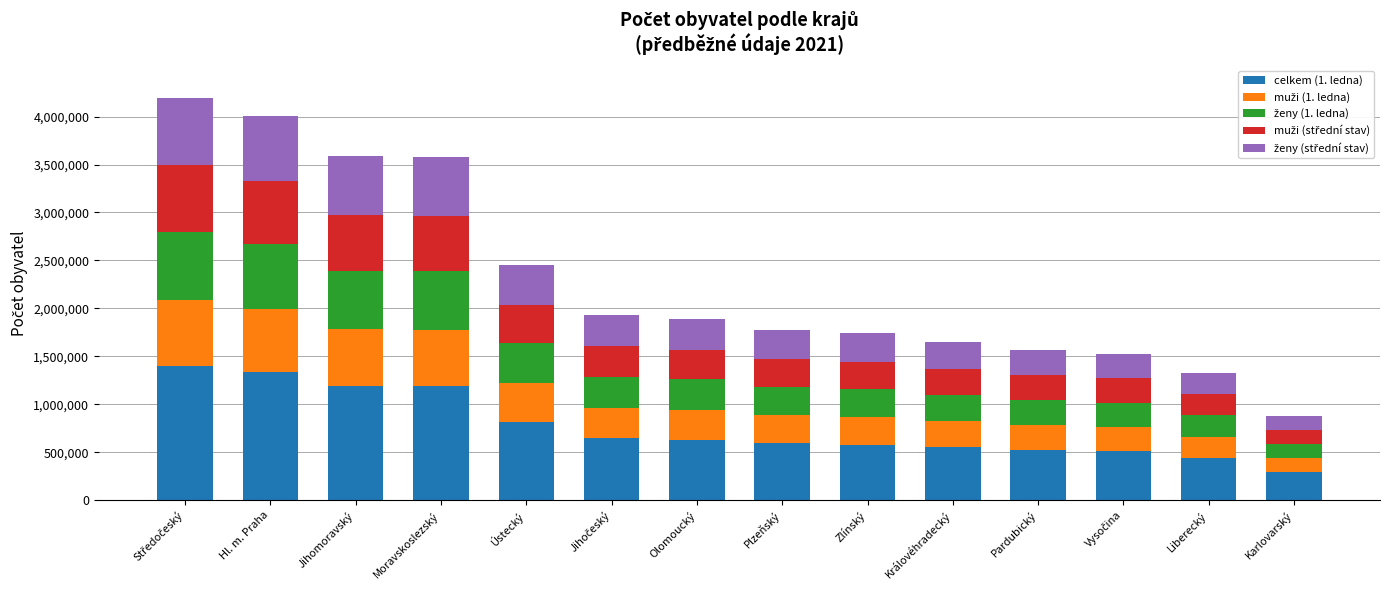

What is the sum of all celkem (1. ledna) values?

10701777